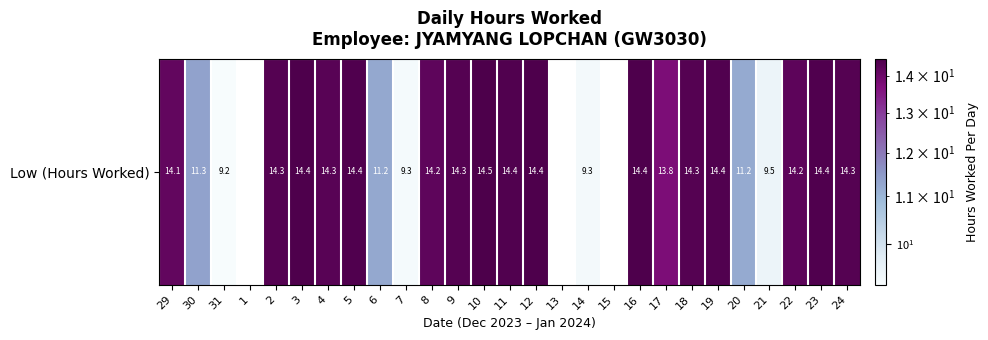

What is the difference between the maximum and minimum values?

14.5